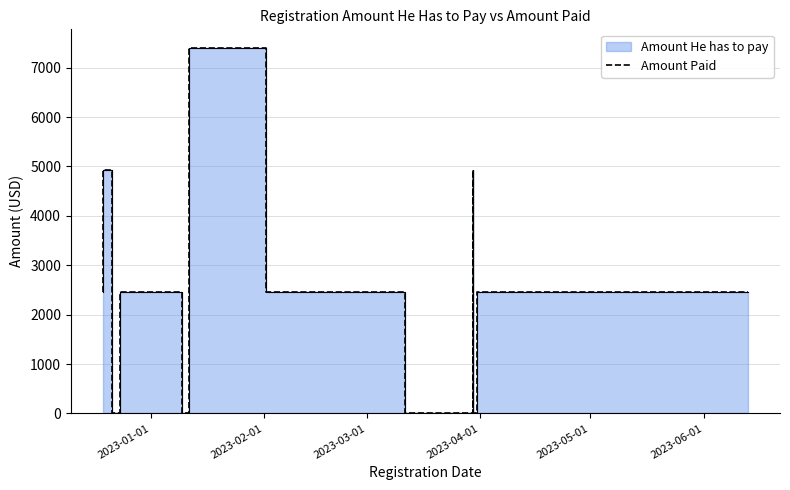

What is the maximum value shown in the chart?

7404